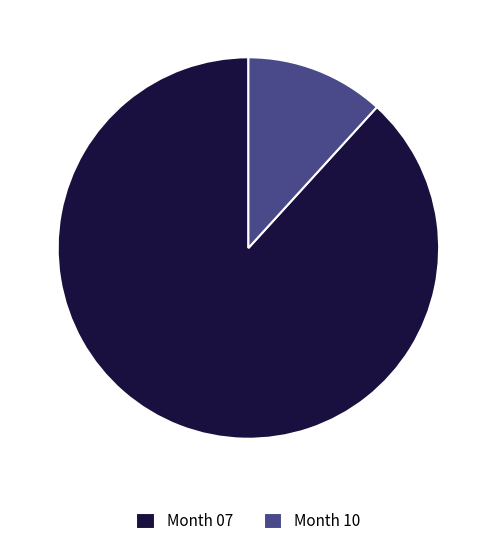

The Month 07 slice represents 80% of the pie. True or false?

False